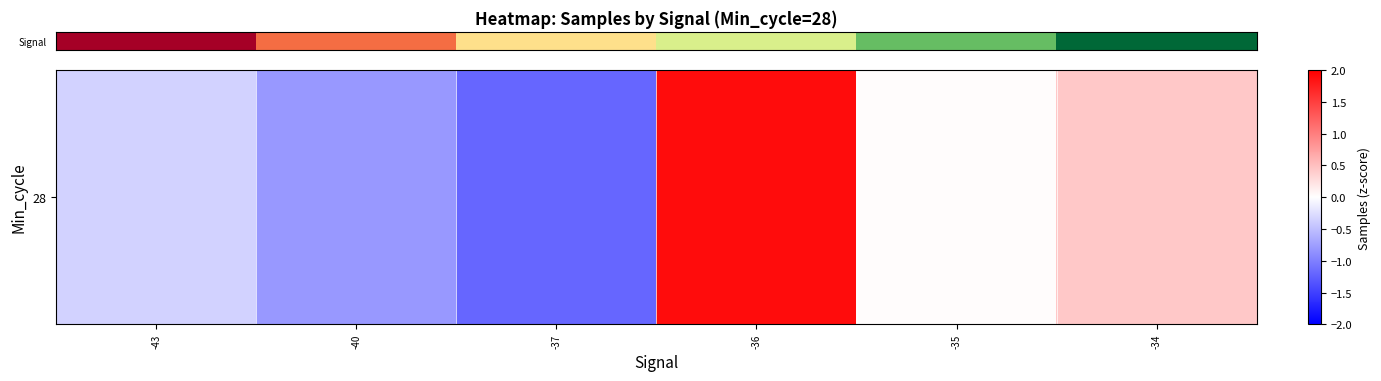

The chart shows a value of -0.3 at -43. True or false?

True